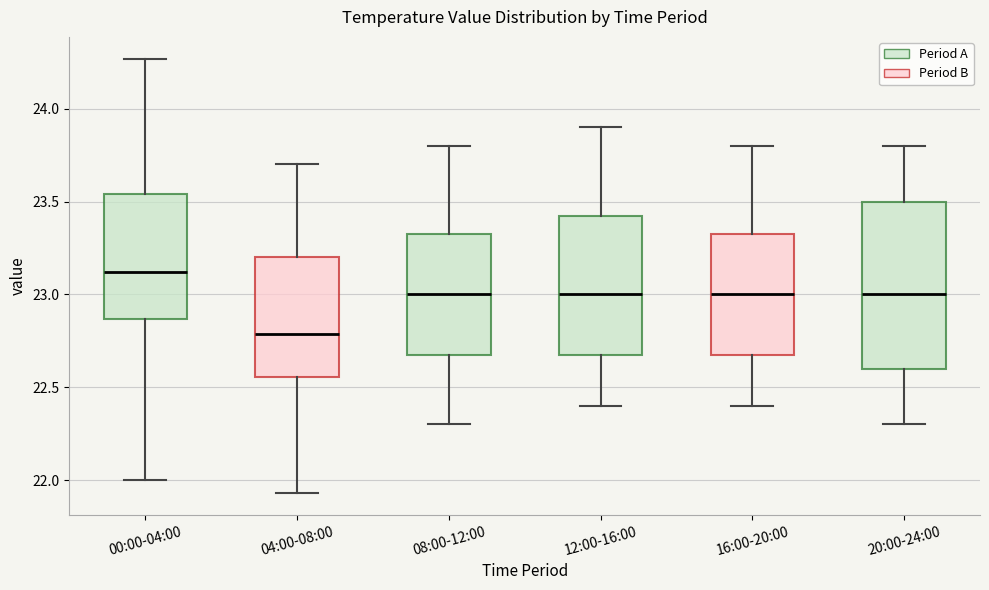

Which box has the highest median line?

00:00-04:00